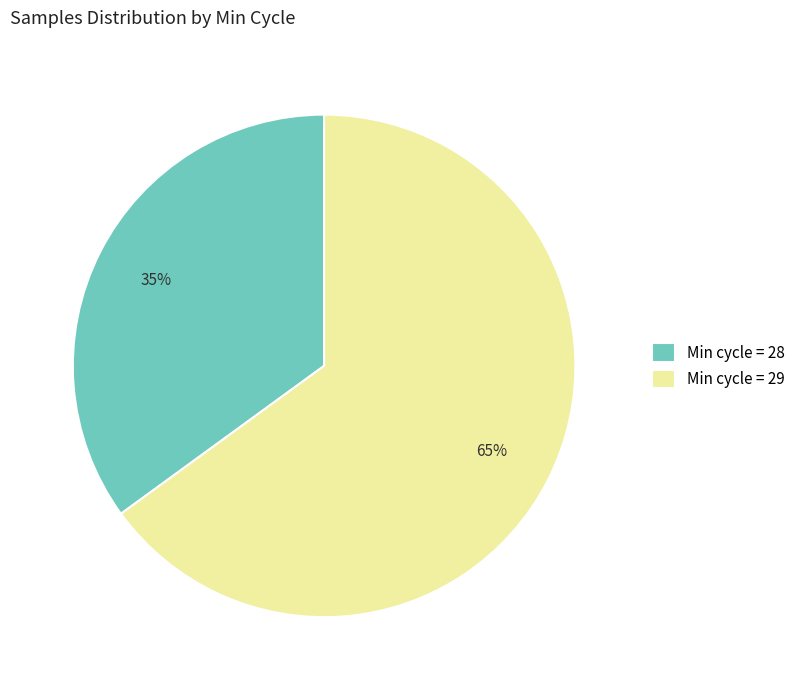

Count the number of slices in the pie.

2